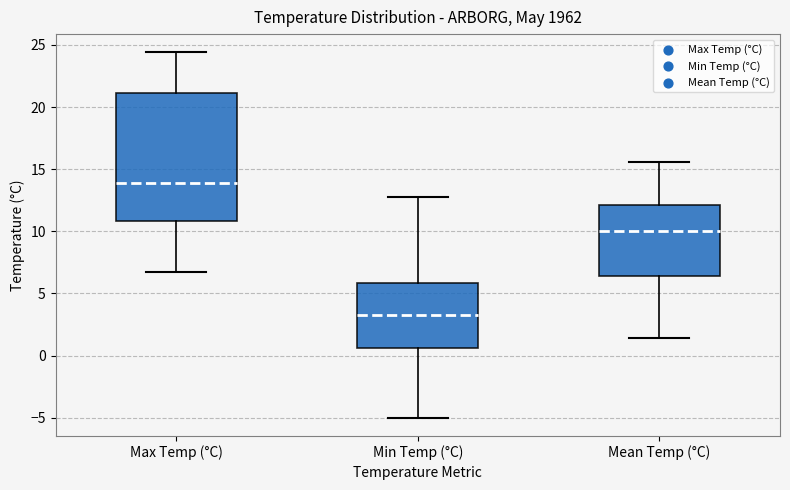

Which box has the lowest median line?

Min Temp (°C)